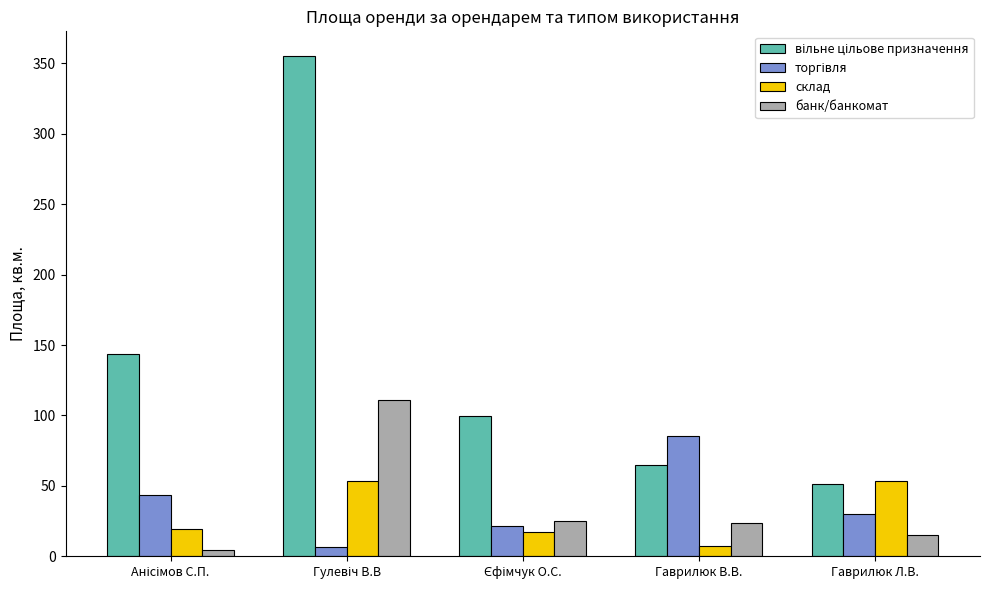

What is the difference between the maximum and minimum values in the склад series?

46.6